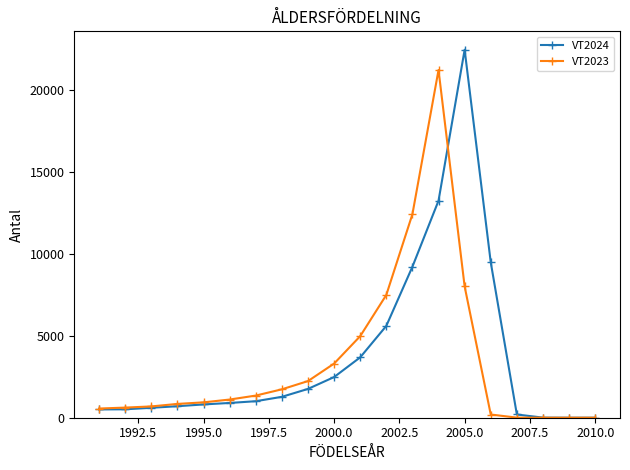

True or false: VT2024 has a value of 35714 at 2005.0.

False